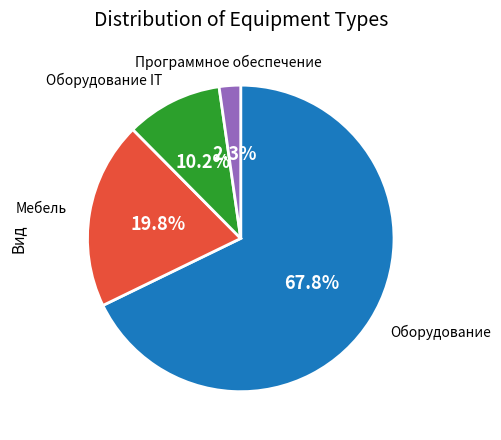

Is the sum of Мебель and Оборудование greater than half?

Yes